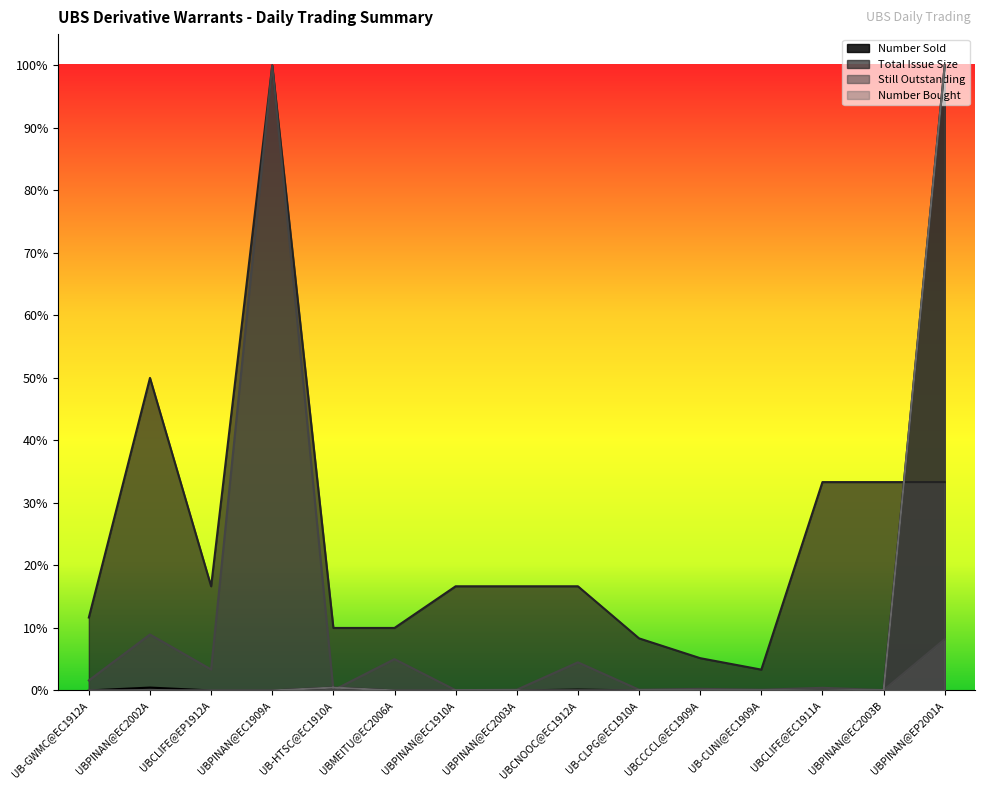

In Total Issue Size, how many points are lower than both neighbors (excluding endpoints)?

2